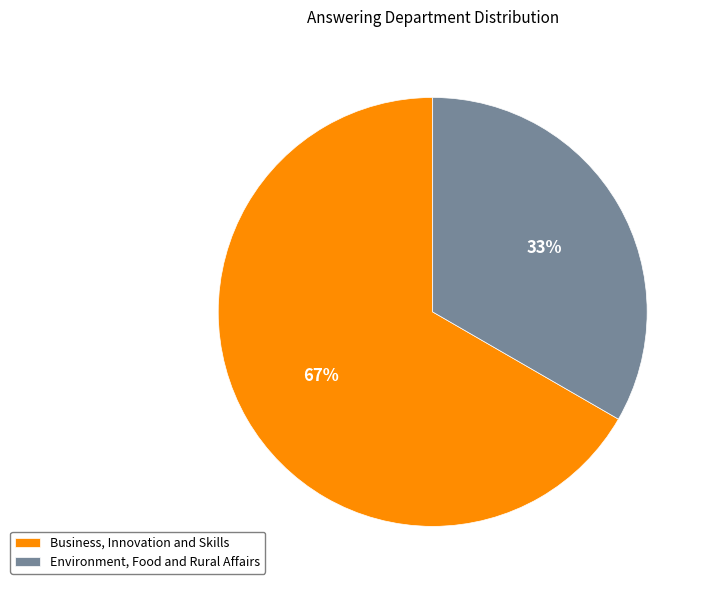

Combined, do Business, Innovation and Skills and Environment, Food and Rural Affairs account for over 50%?

Yes